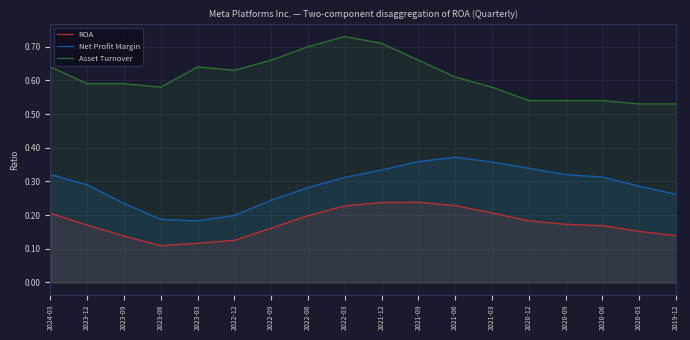

What is the approximate value of Net Profit Margin at 2022-12?

0.2